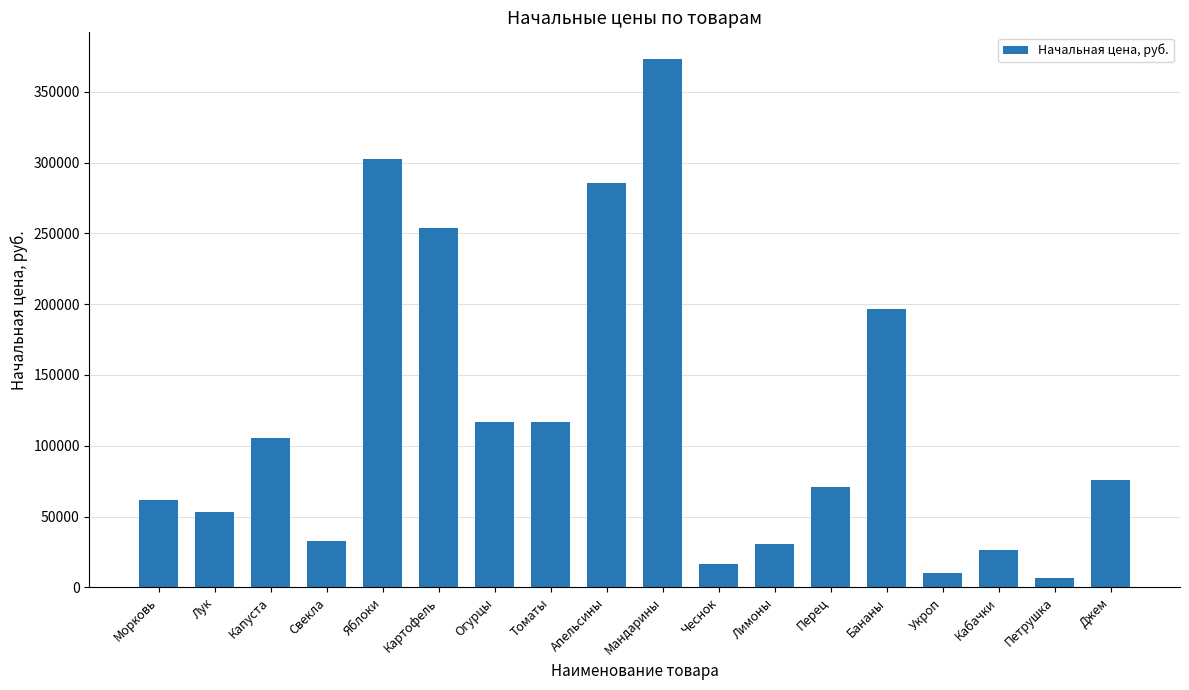

Is it true that the value at Морковь is 28786?

False